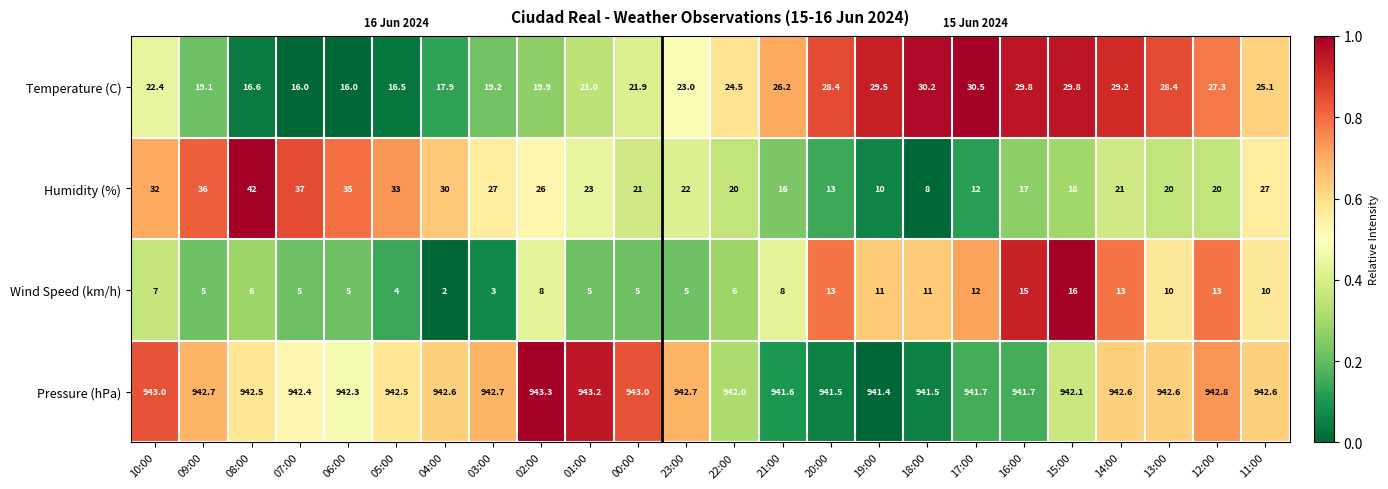

What is the difference between the maximum and minimum values in the Pressure (hPa) series?

1.9